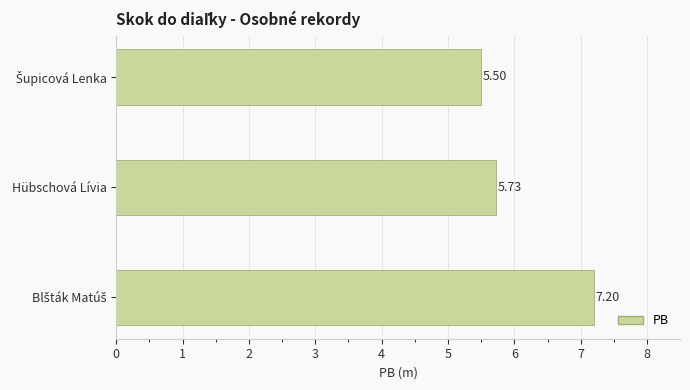

What is the sum of all values?

18.4